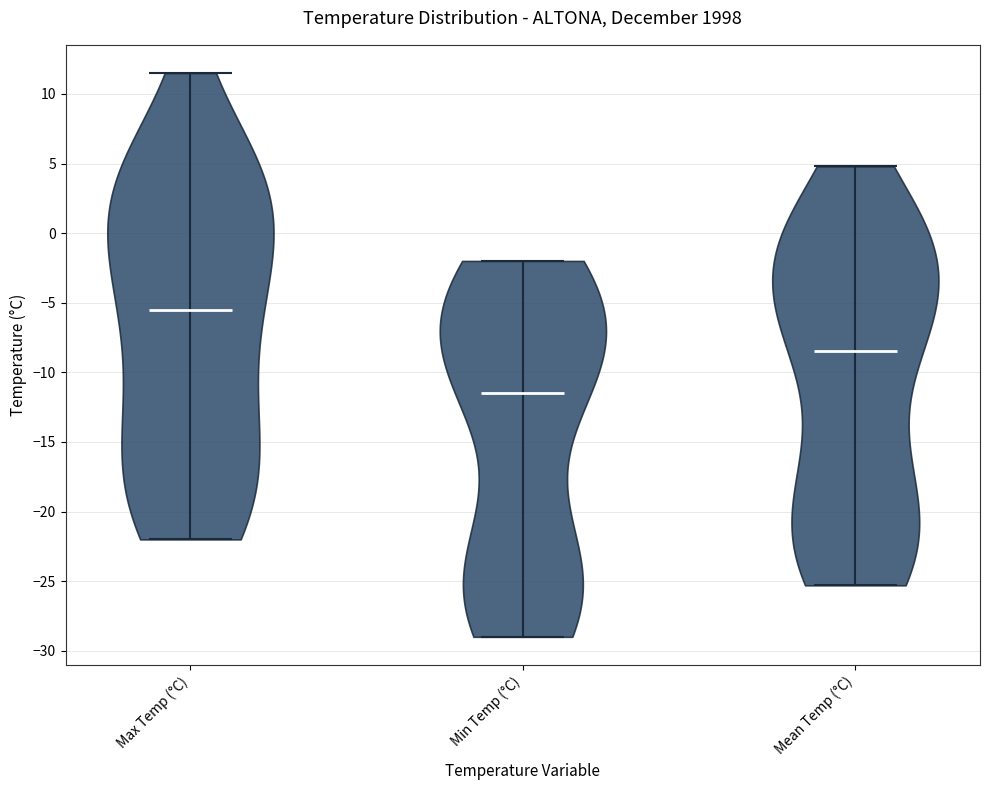

Reading left to right, read every violin against the y-axis: where its median line is, and the lowest and highest points it reaches. The values are not printed on the chart, so give them approximately, as read against the axis.

Max Temp (°C): median line -5.5, lowest point -22.0, highest point 11.5
Min Temp (°C): median line -11.5, lowest point -29.0, highest point -2.0
Mean Temp (°C): median line -8.5, lowest point -25.5, highest point 5.0